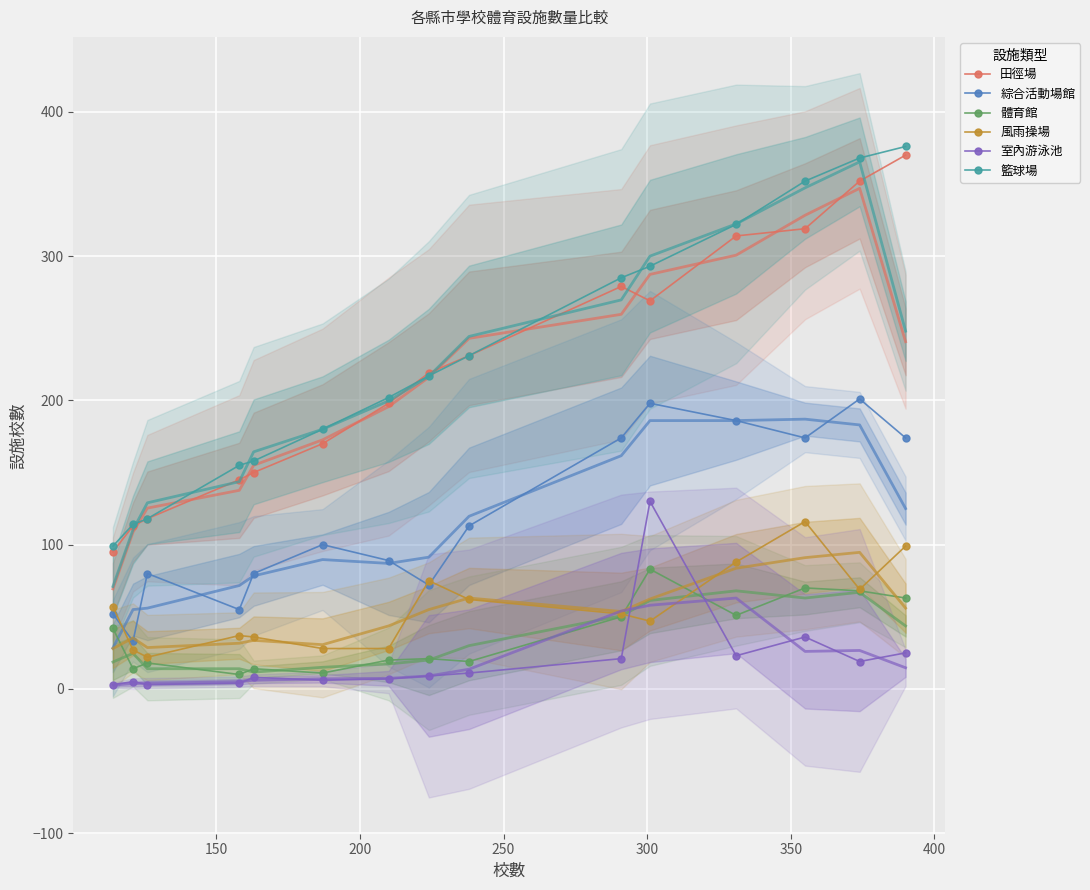

How many values in the 體育館 series are below 21?

7